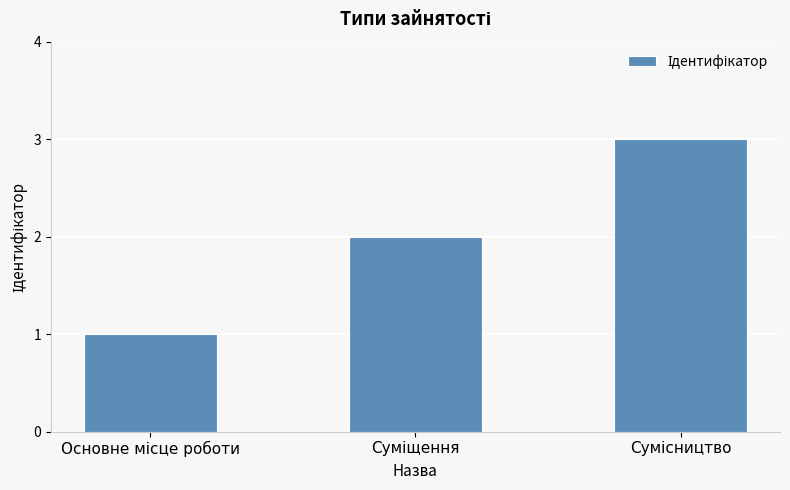

What is the sum of all values?

6